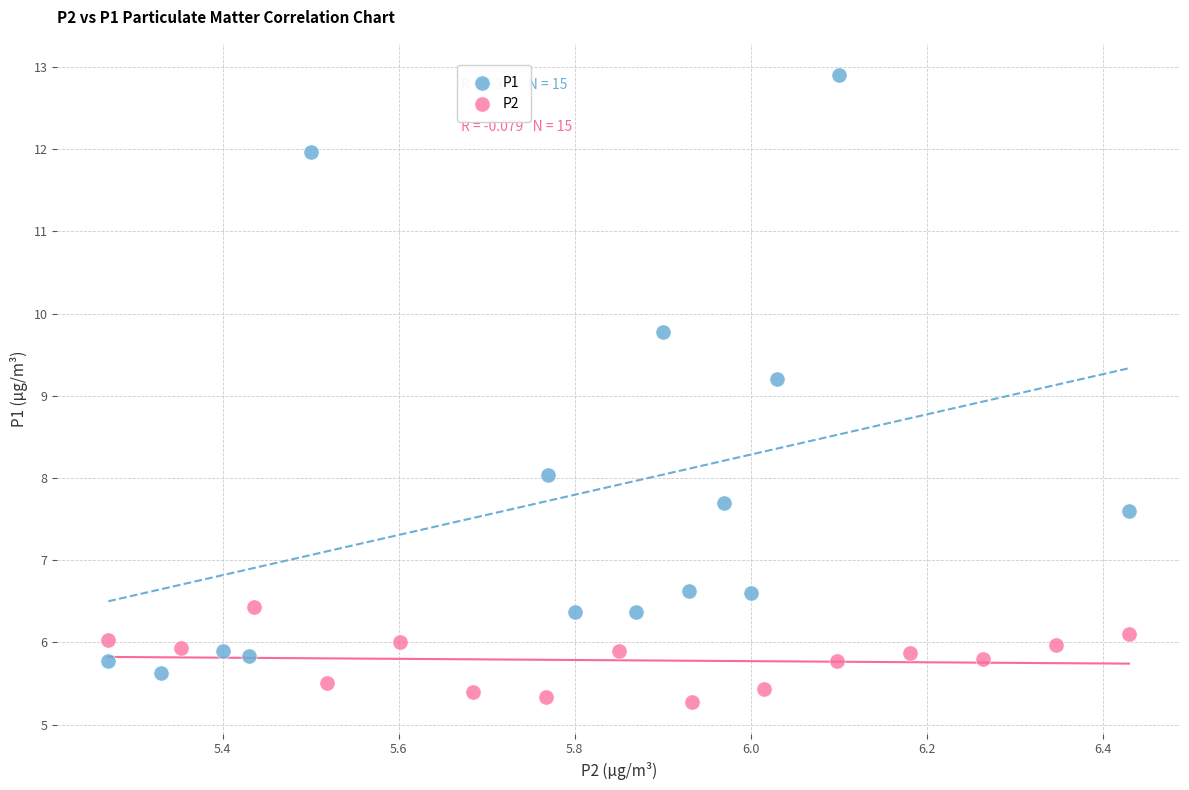

What are all the series names shown in the legend?

P1, P2